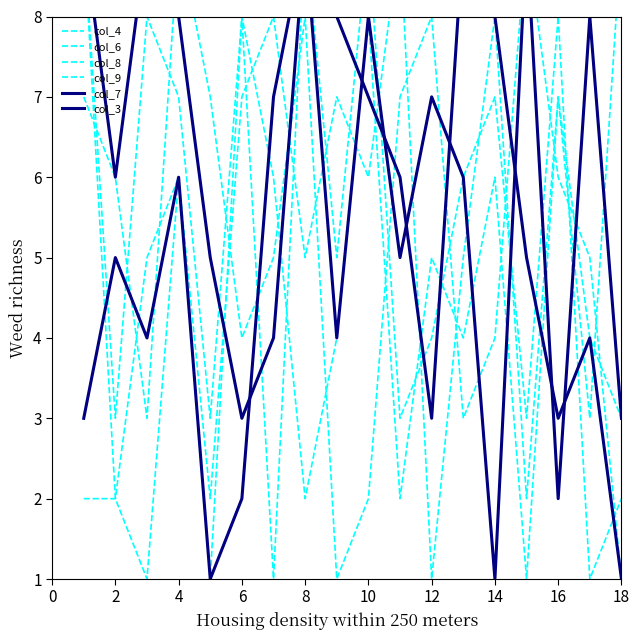

What are all the series names shown in the legend?

col_4, col_6, col_8, col_9, col_7, col_3